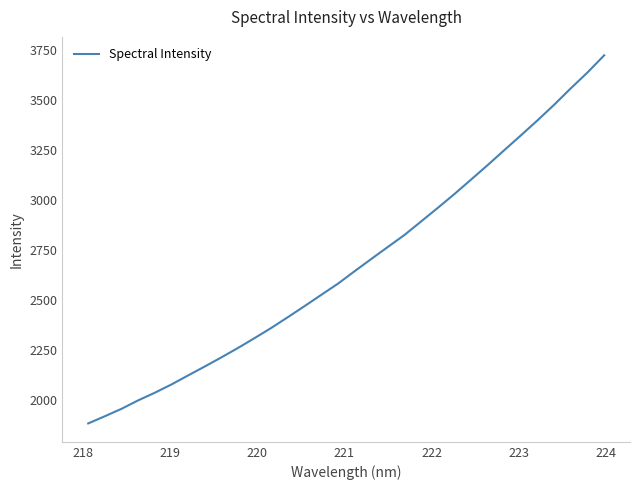

What is the smallest value displayed?

1880.5